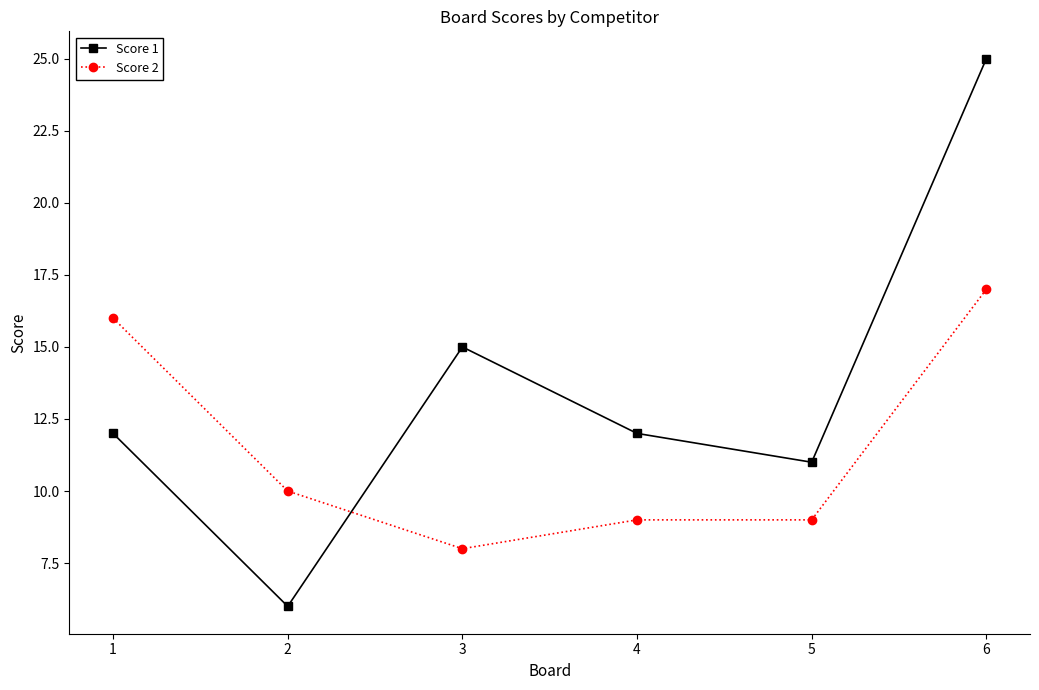

At how many categories does at least one series exceed 21?

1